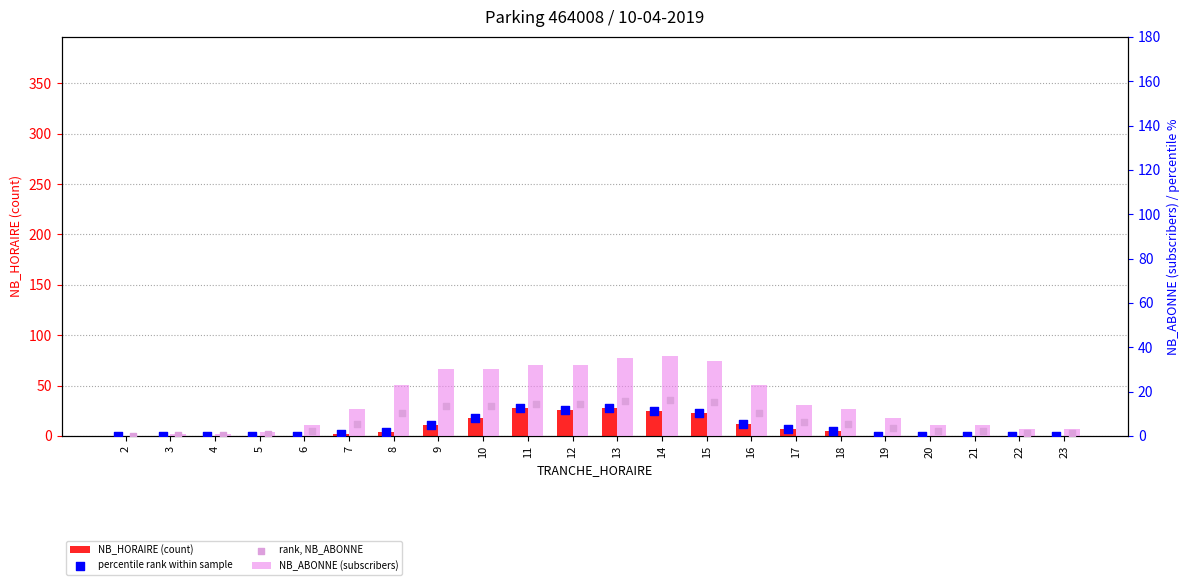

Which series contains the lowest Y value?

NB_HORAIRE (count)